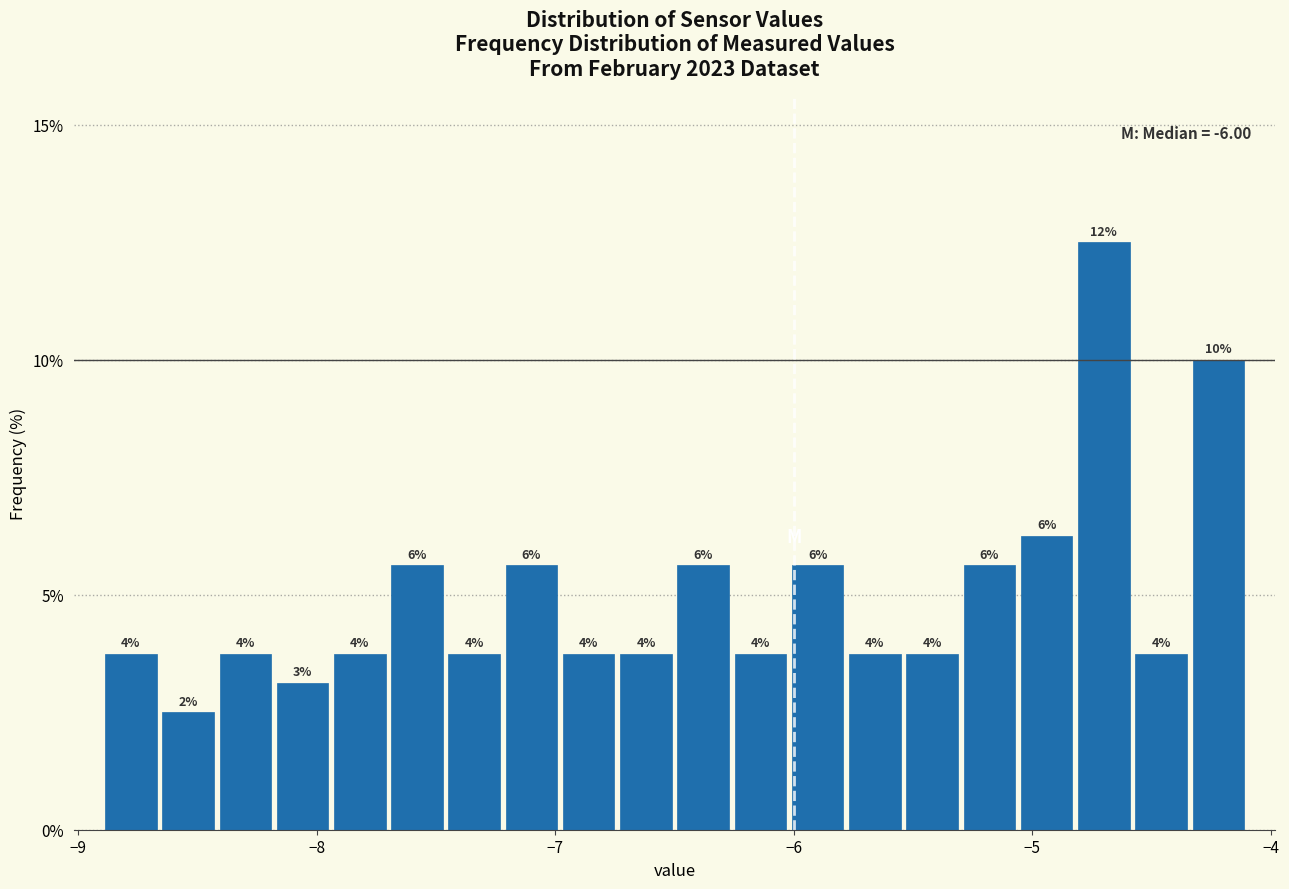

Read against the x-axis, roughly where is the centre of the tallest bar?

-4.7